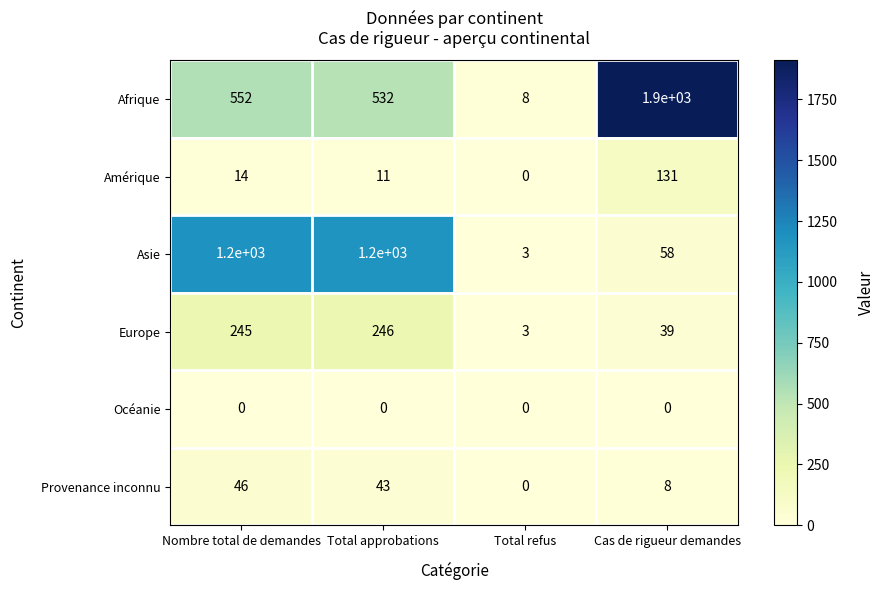

At how many categories does at least one series exceed 822?

3